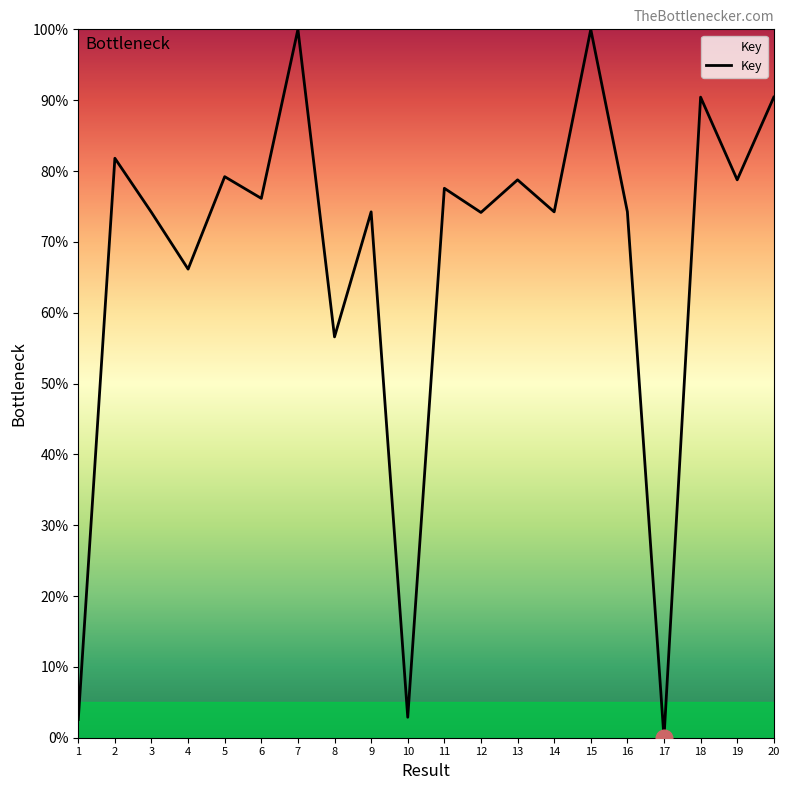

Where is the first local maximum?

2